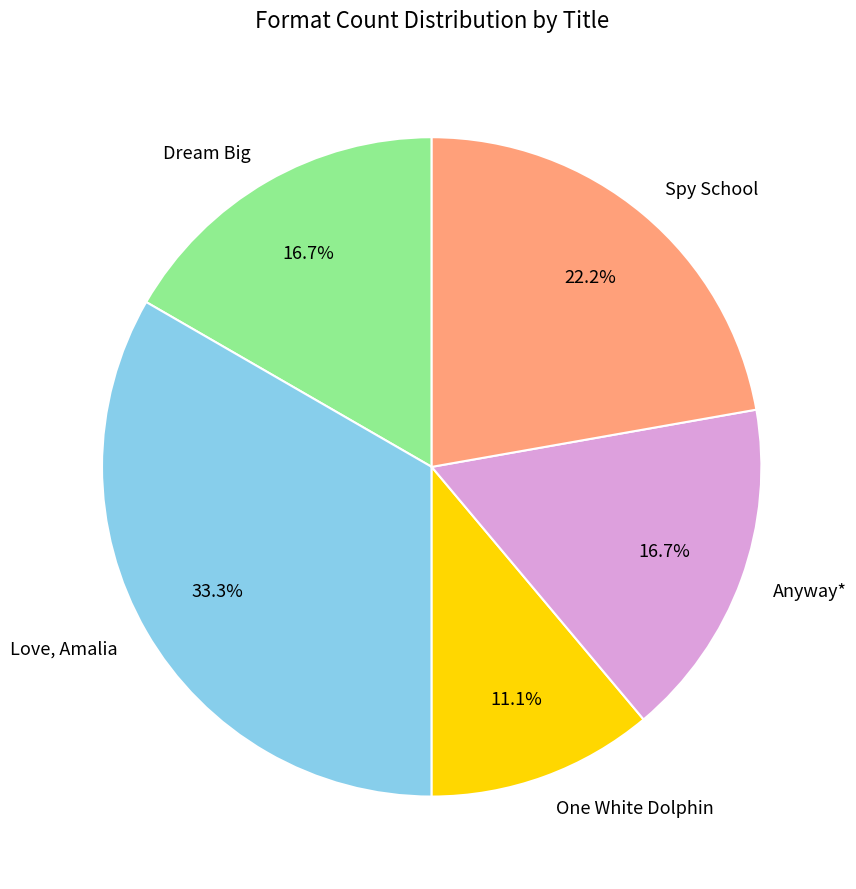

How many segments does this pie chart have?

5